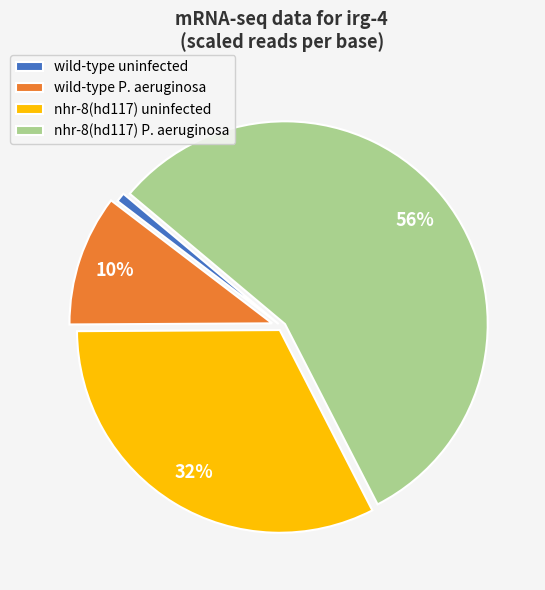

To the nearest percent, what is the difference between the largest and smallest slice percentages?

56%